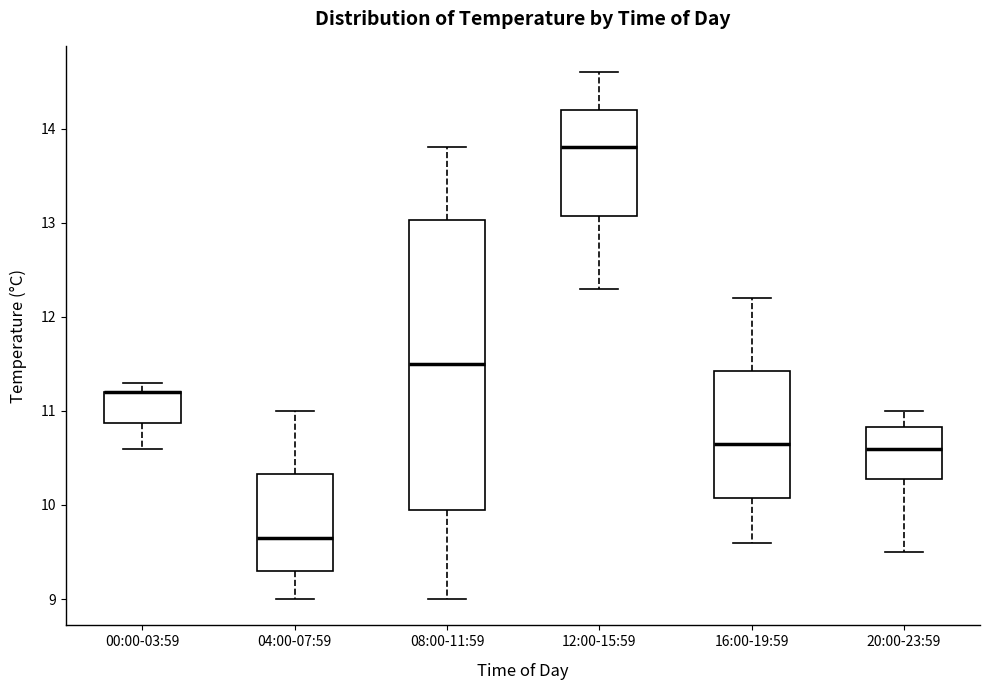

Reading left to right, read every box against the y-axis: the position of its median line, the range the box covers, and the ends of its whiskers. The values are not printed on the chart, so give them approximately, as read against the axis.

00:00-03:59: median 11.2 (drawn on the box's upper edge), box 10.9 to 11.2, whiskers 10.6 to 11.3
04:00-07:59: median 9.7, box 9.3 to 10.3, whiskers 9.0 to 11.0
08:00-11:59: median 11.5, box 10.0 to 13.0, whiskers 9.0 to 13.8
12:00-15:59: median 13.8, box 13.1 to 14.2, whiskers 12.3 to 14.6
16:00-19:59: median 10.7, box 10.1 to 11.4, whiskers 9.6 to 12.2
20:00-23:59: median 10.6, box 10.3 to 10.8, whiskers 9.5 to 11.0